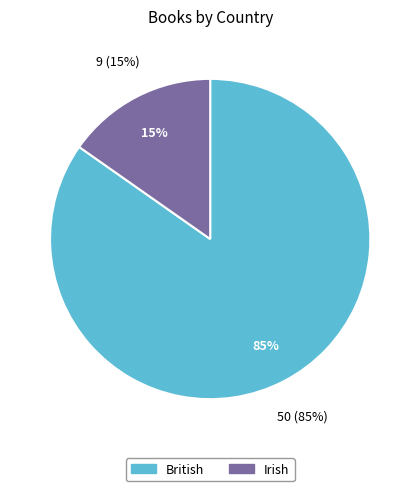

Which slice represents more than half of the pie?

British